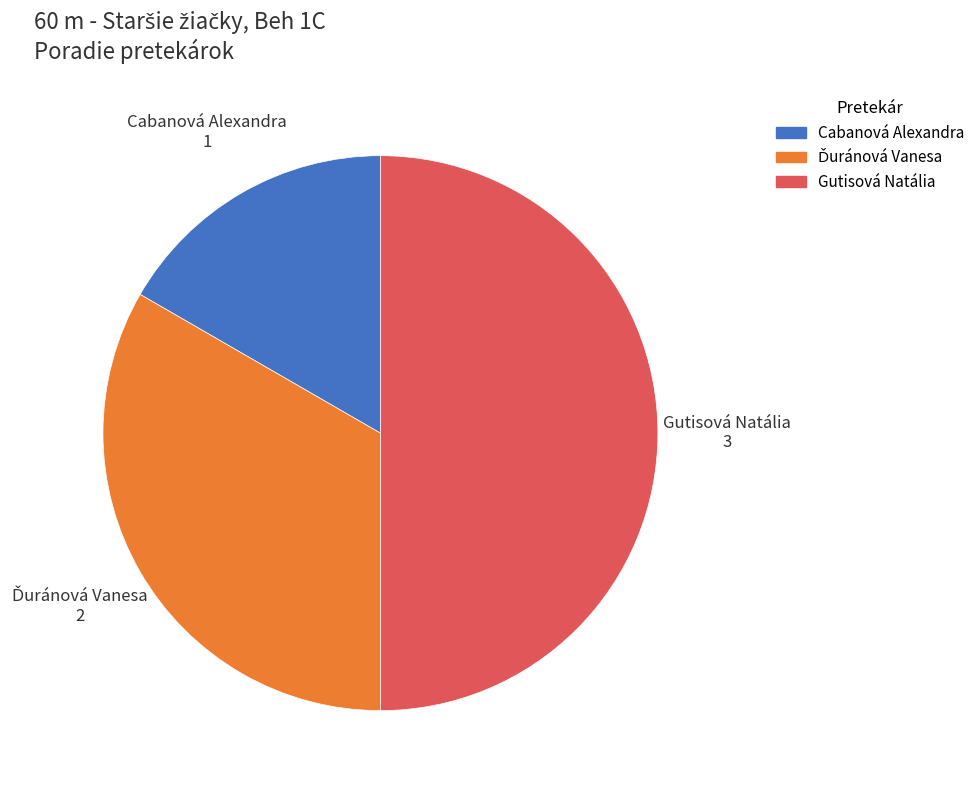

True or false: Gutisová Natália accounts for 39% of the total.

False